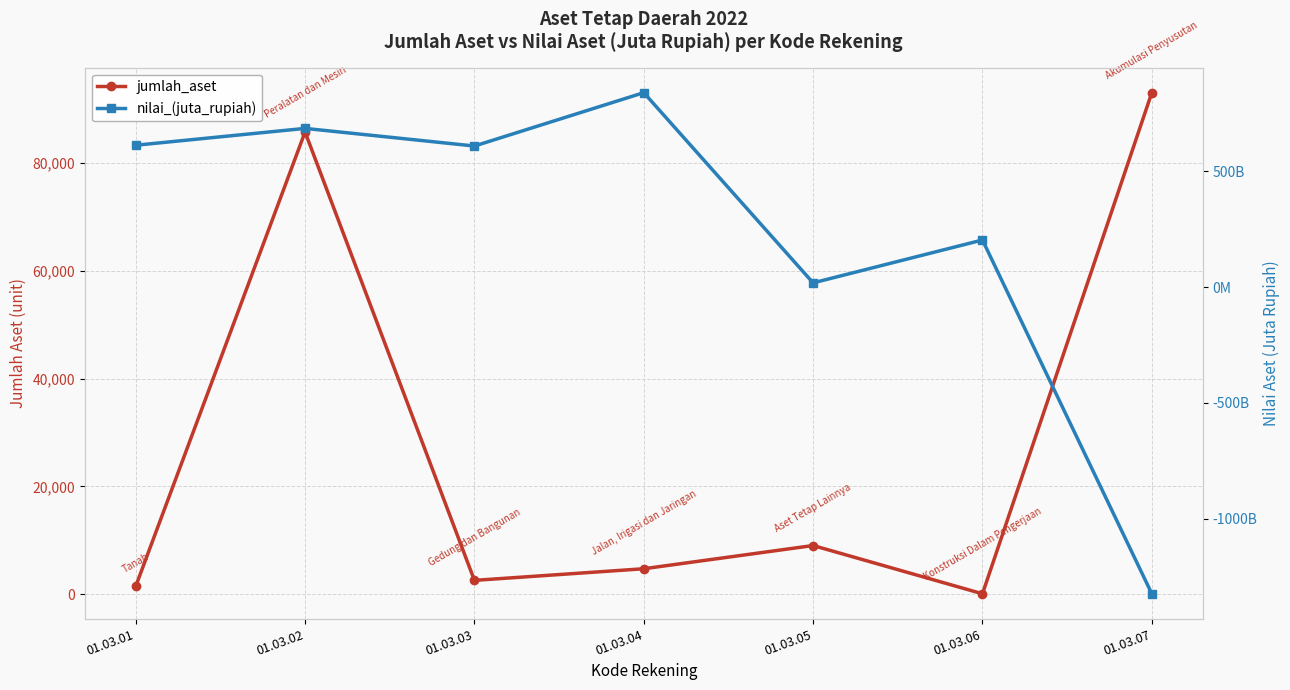

The value of nilai_(juta_rupiah) at 01.03.06 is 64062563421.0. True or false?

False